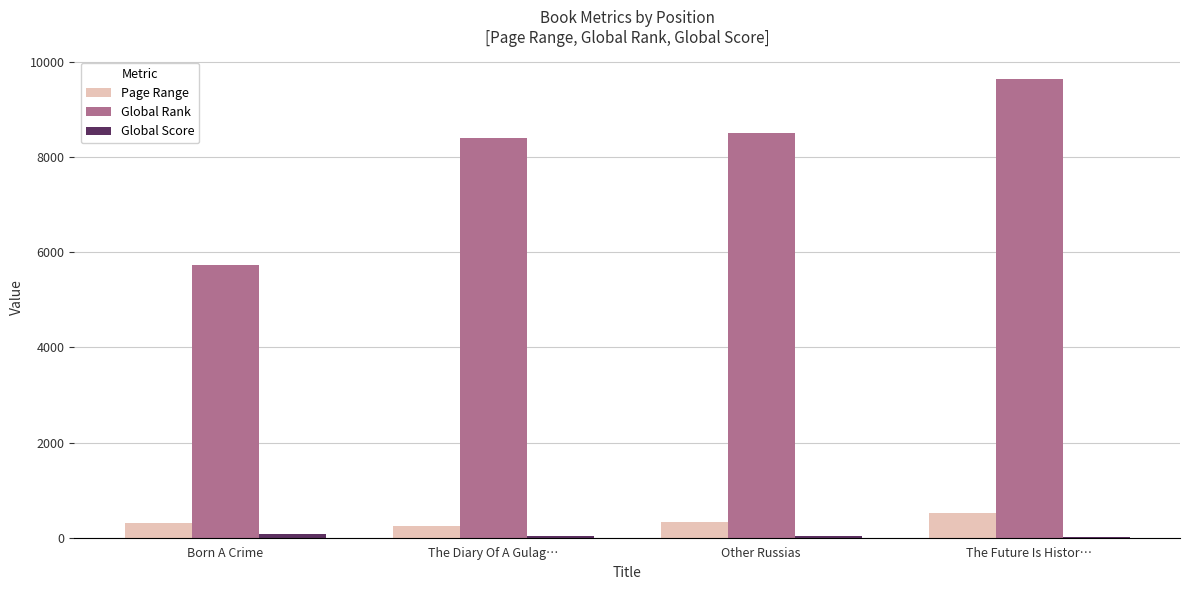

How many groups of bars are there?

4